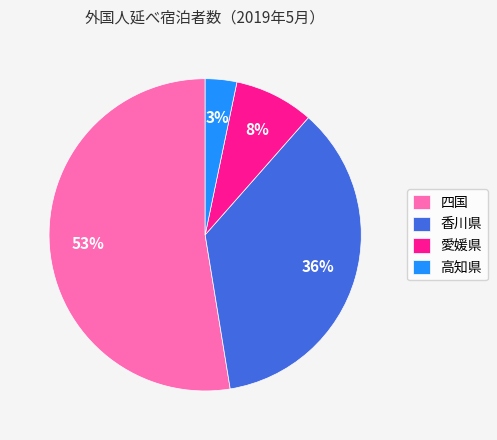

To the nearest percent, what is the combined percentage of 高知県 and 愛媛県?

11%